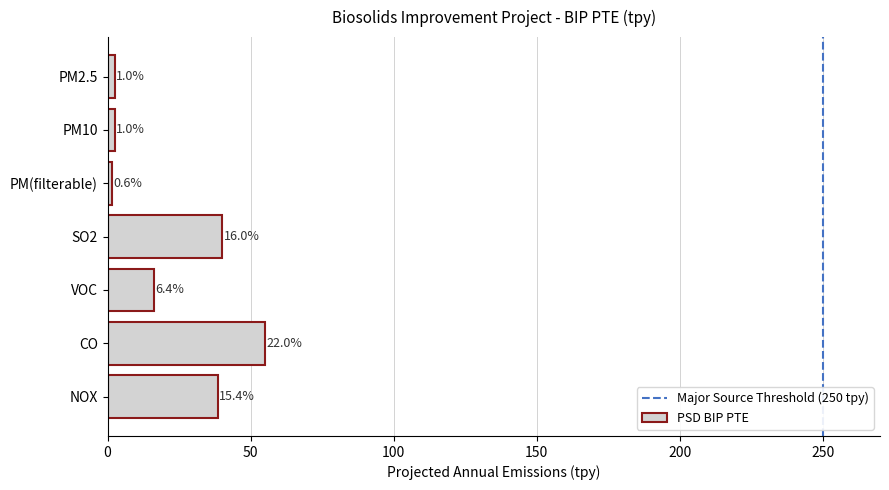

How many bars are there in total?

7